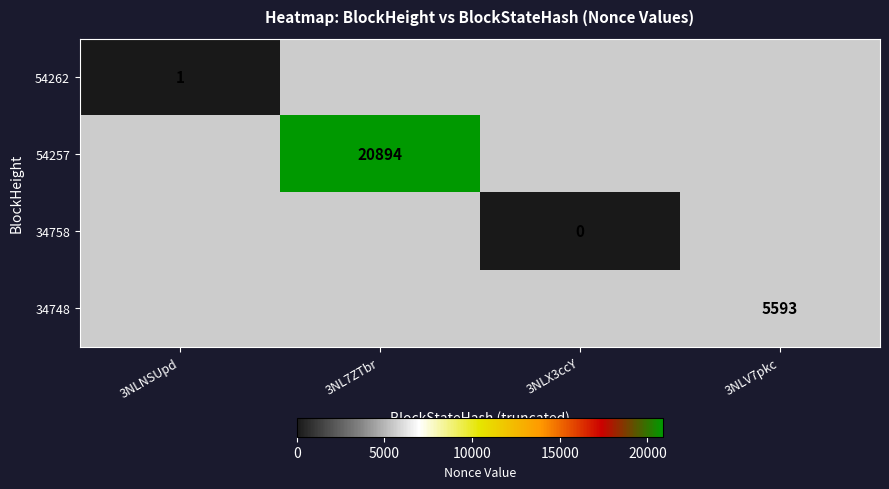

The 54262 series shows 2 at 3NLNSUpd. True or false?

False